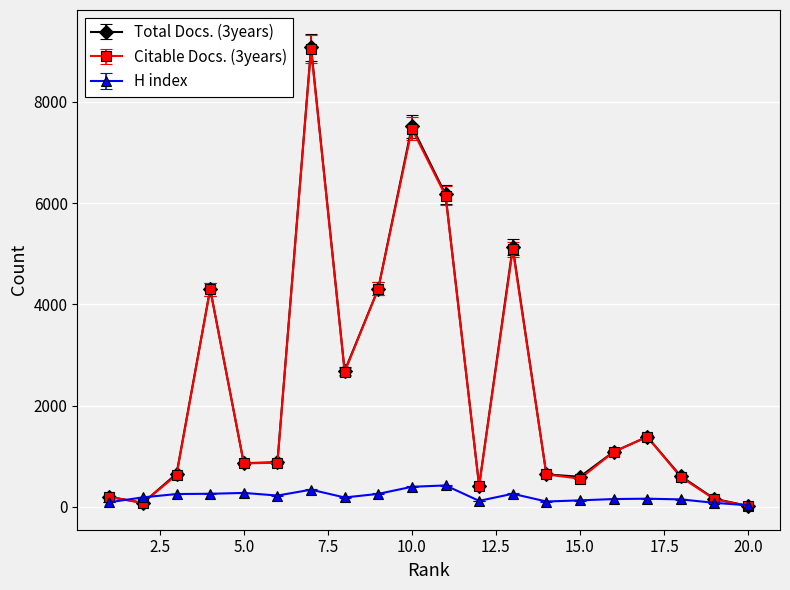

What is the maximum value shown in the chart?

9076